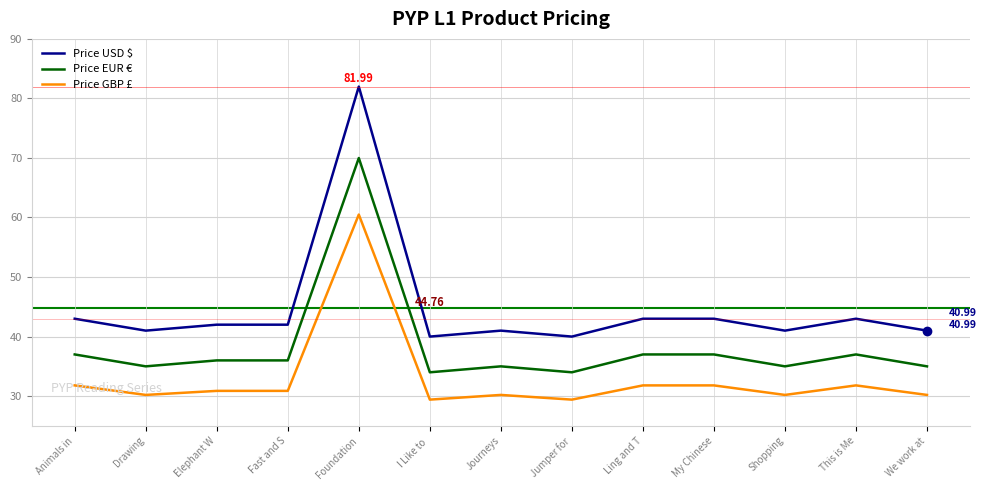

What is the difference between the highest and lowest values at Animals in?

11.2